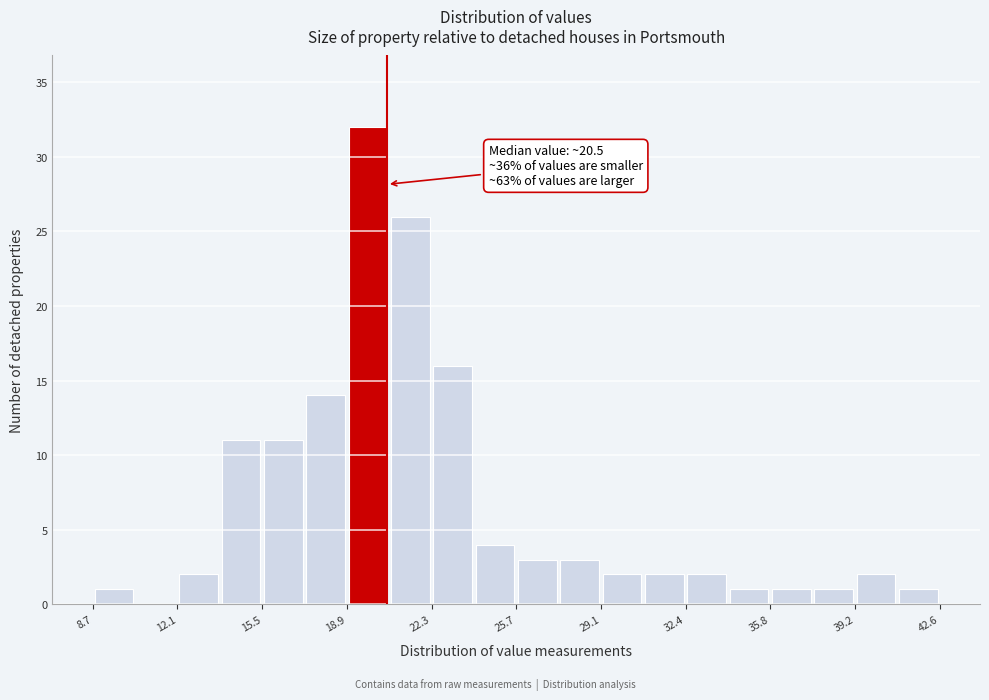

Around what value on the x-axis is the tallest bar? Give the approximate position of its centre, as read against the axis.

19.5